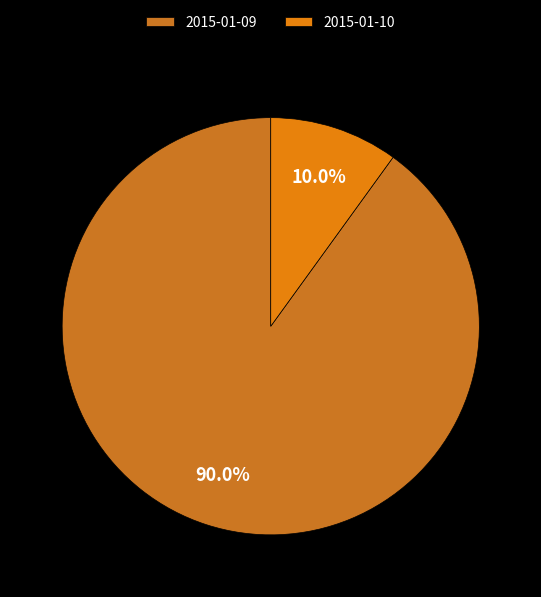

What is the total percentage of 2015-01-10 and 2015-01-09?

100.0%